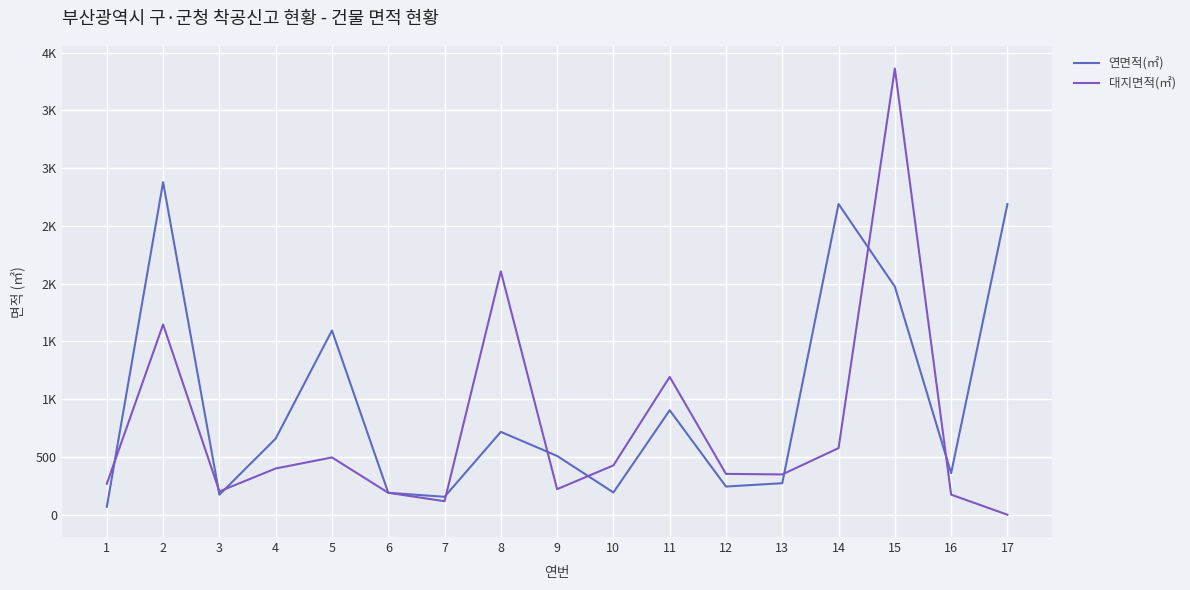

Where does the 연면적(㎡) series first go above 508?

2